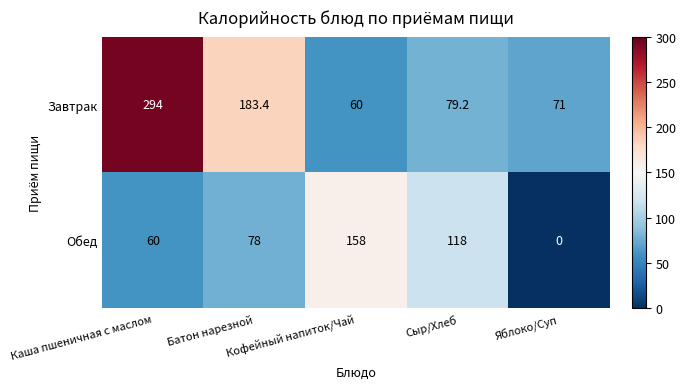

Which series has the largest total across all categories?

Завтрак